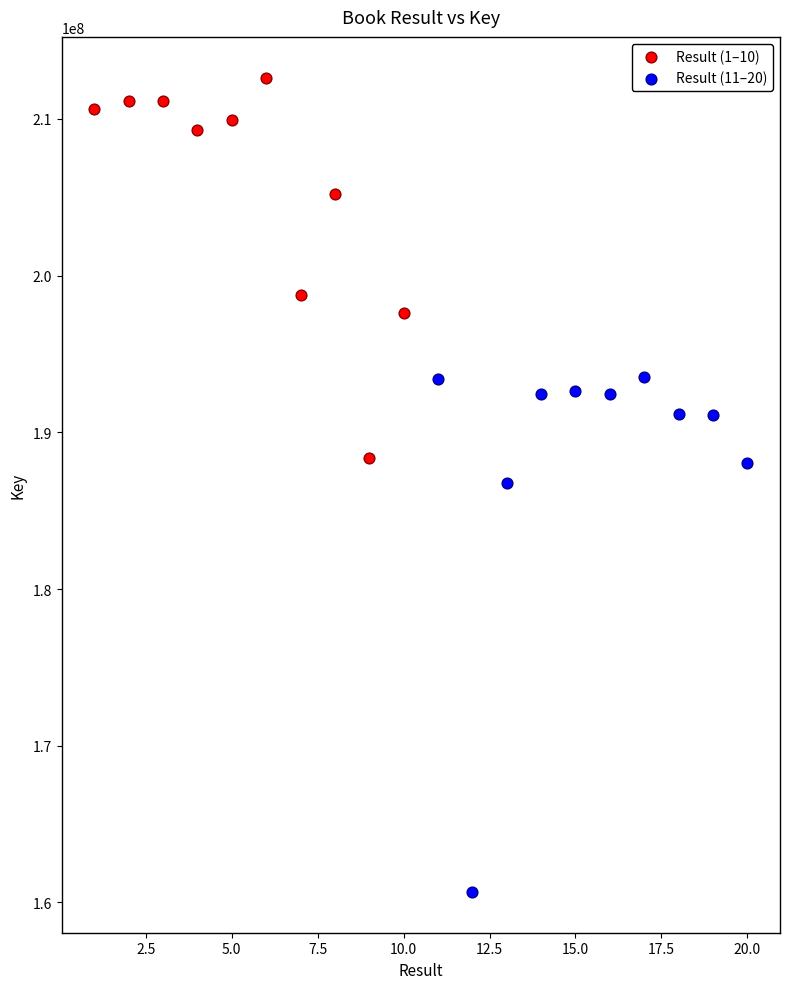

Which series contains the lowest Y value?

Result (11–20)